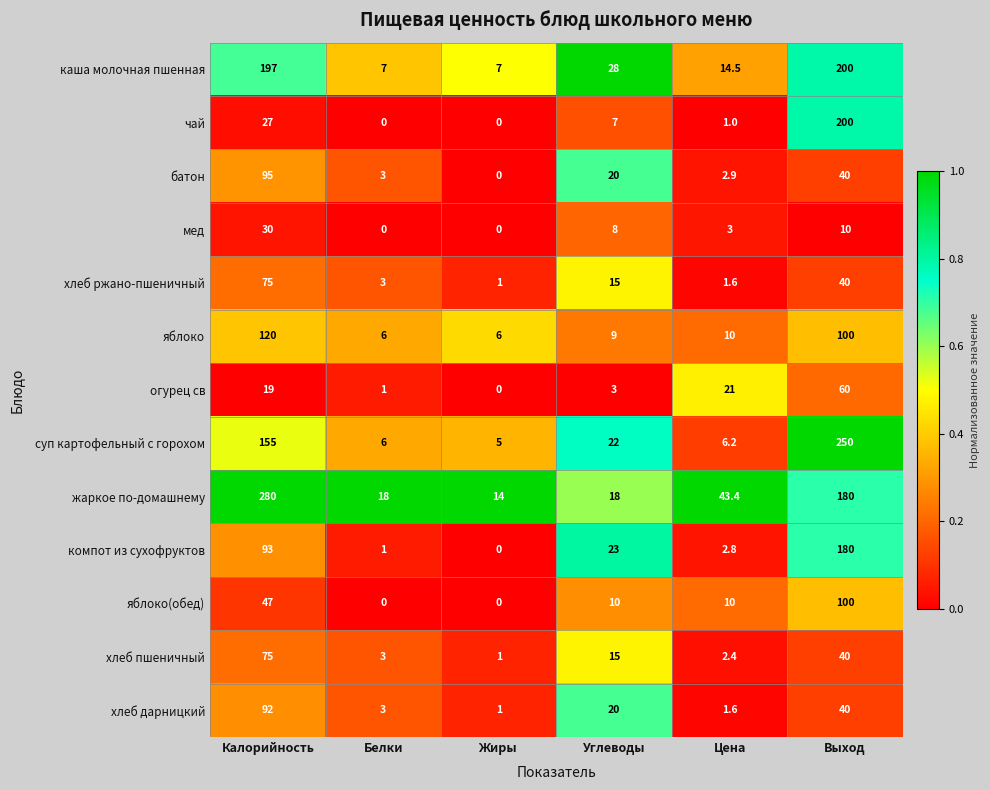

What is the difference between the second highest and minimum values in the яблоко series?

94.0